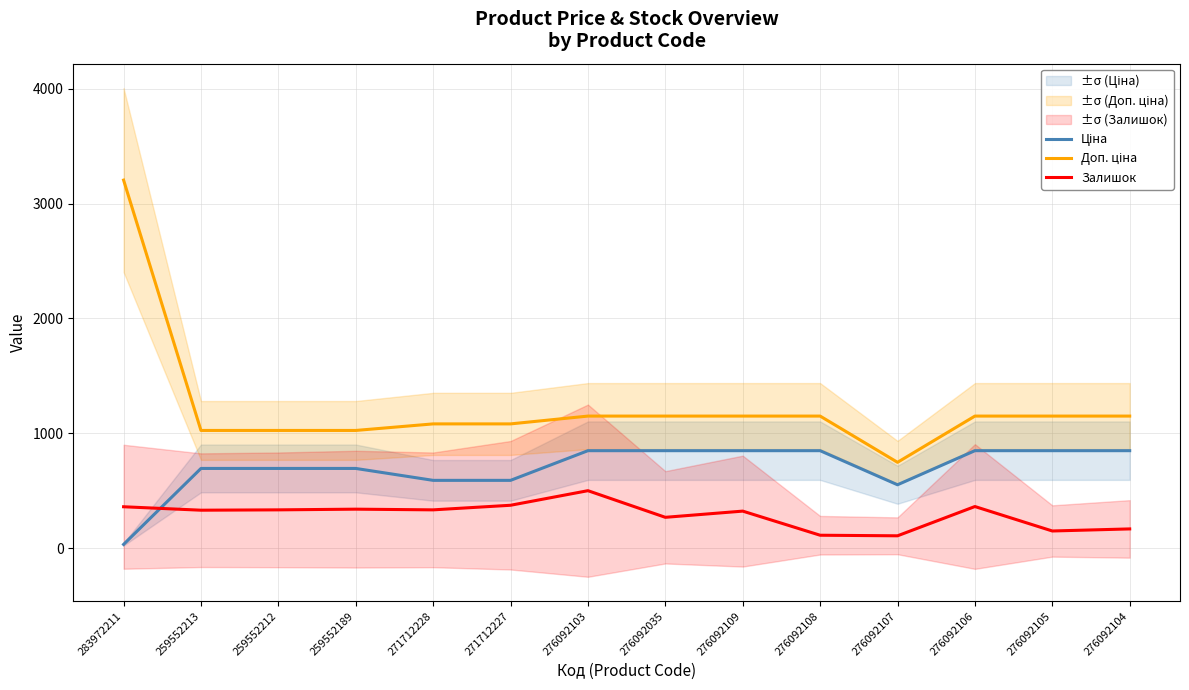

True or false: Залишок and Доп. ціна intersect in this chart.

False